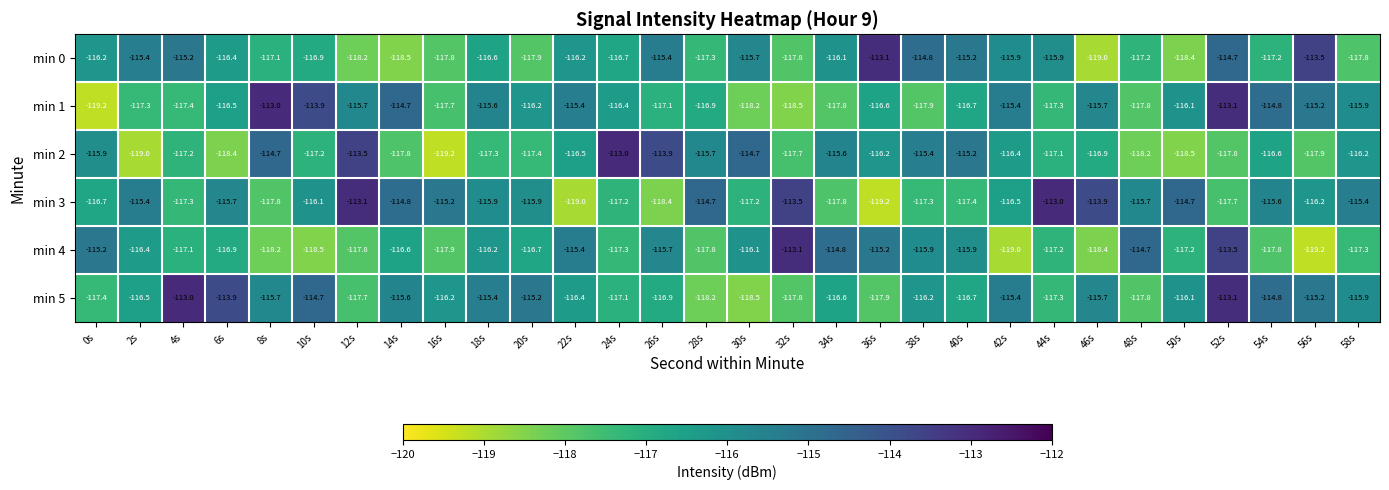

What is the greatest value displayed?

-113.0